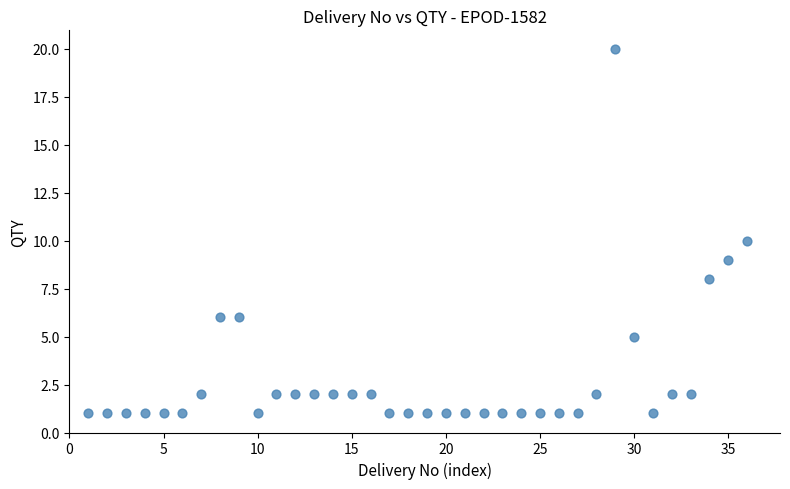

What is the range of X values (max minus min)?

35